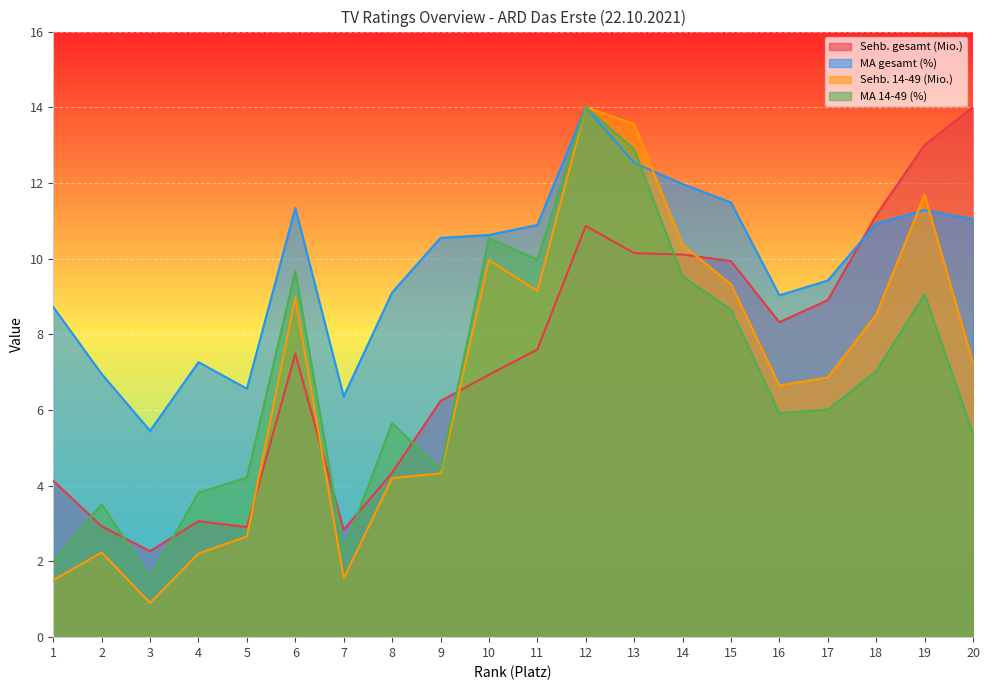

Which series changed the most between 12 and 18?

MA 14-49 (%)